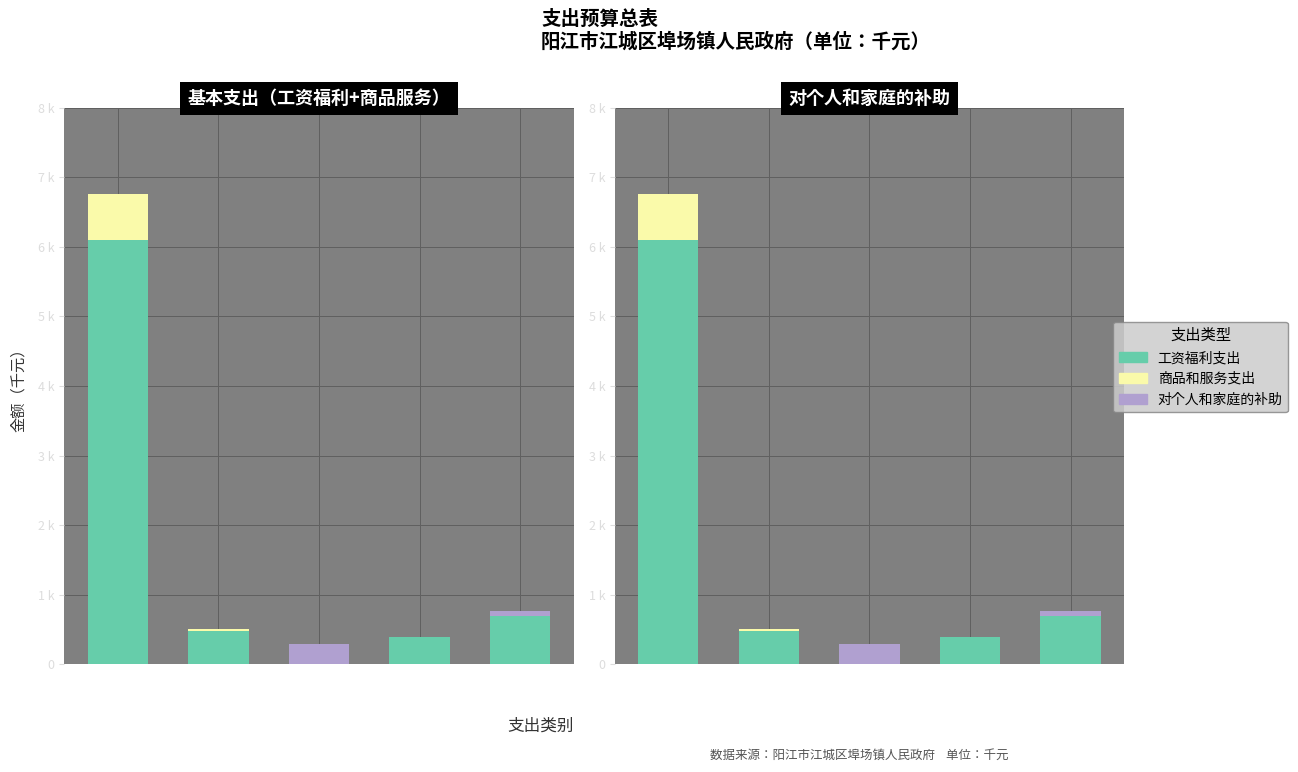

Which has a higher value, 文化体育
传媒 or 住房保障?

住房保障